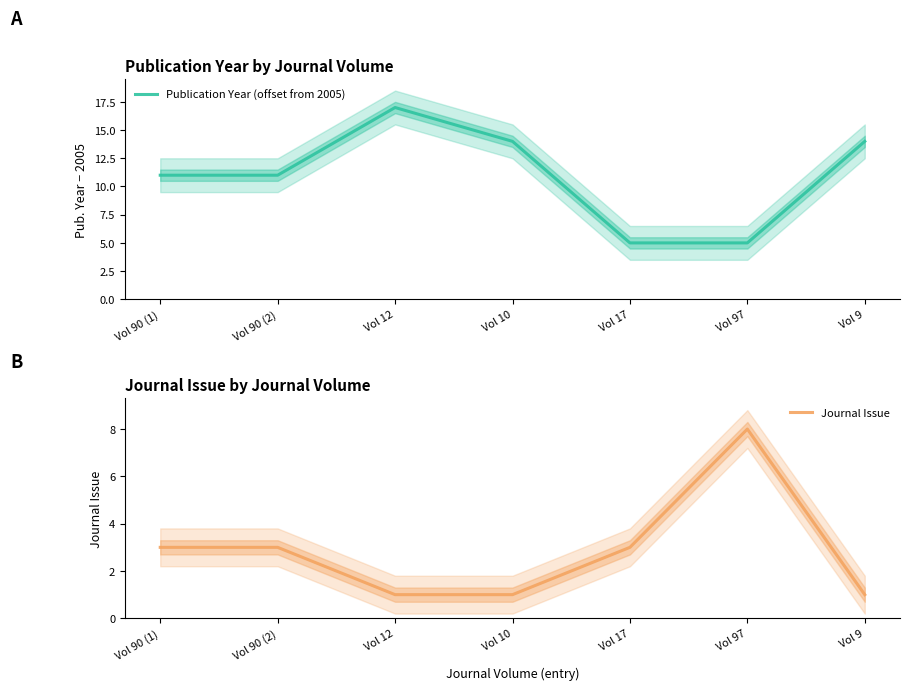

At which label does Publication Year (offset from 2005) first exceed 11?

Vol 12